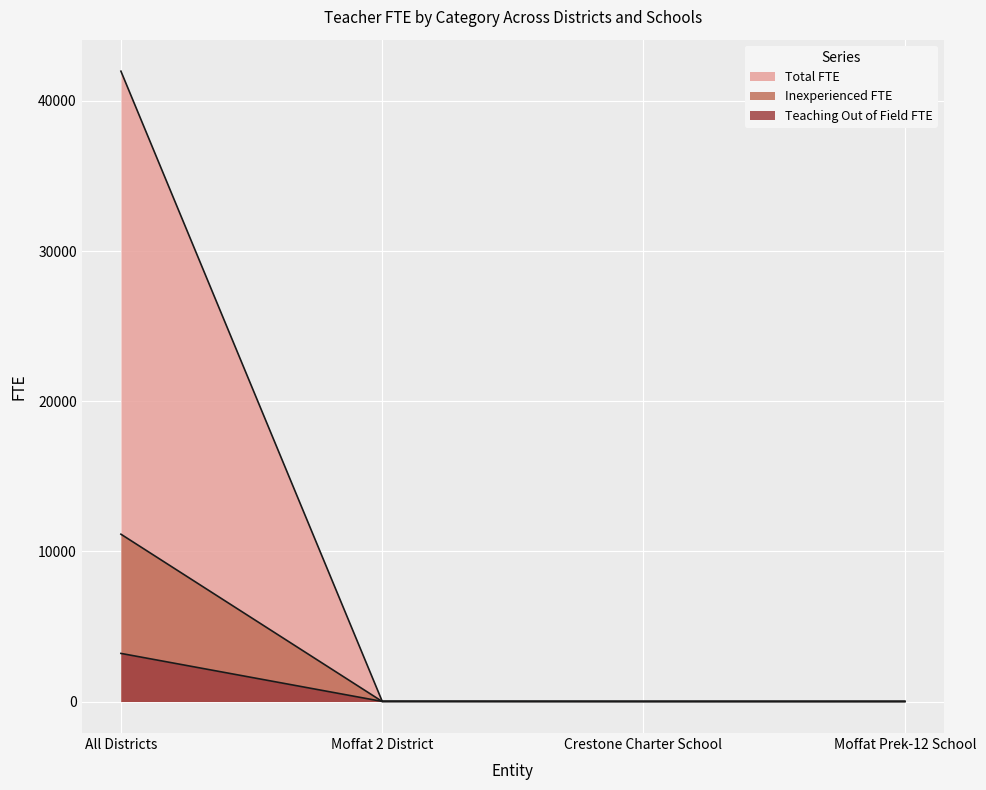

What is the difference between the second highest and minimum values in the Inexperienced FTE series?

2.4